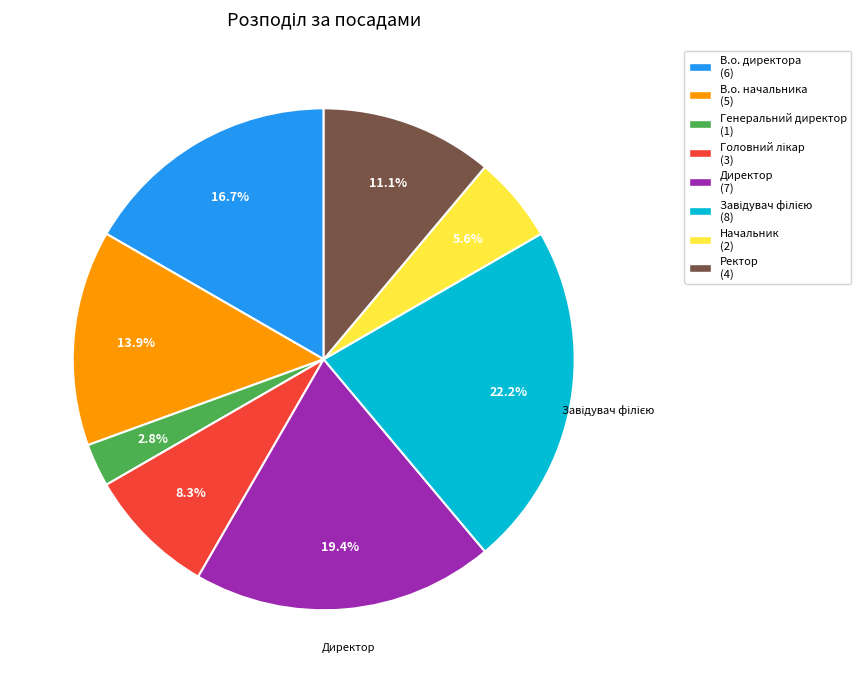

How many slices are in this pie chart?

8